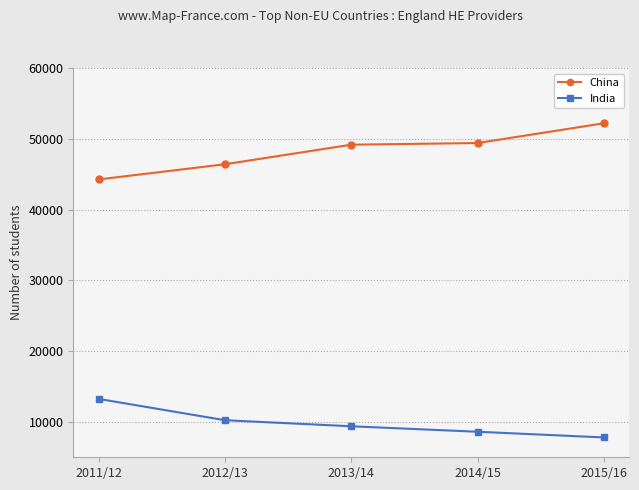

Does the chart have visible grid lines?

Yes